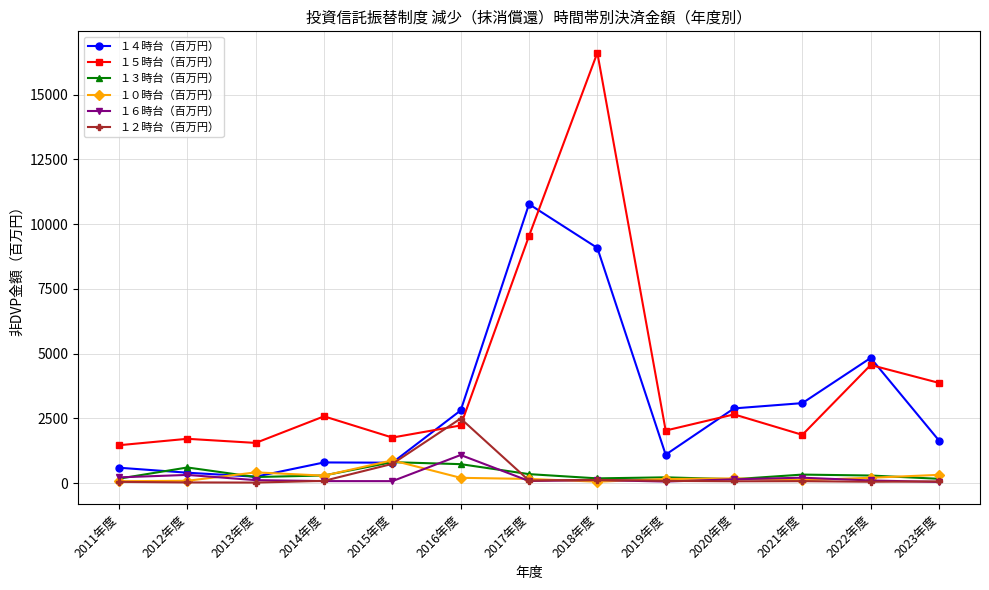

True or false: １４時台（百万円） has more than 1 points higher than both neighbors.

True